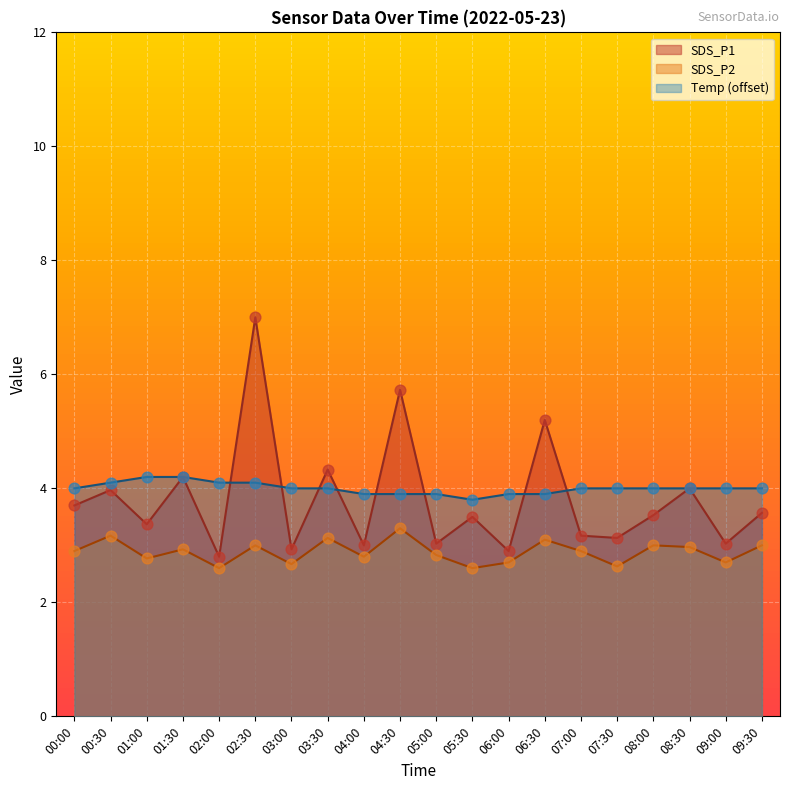

Which series reaches the minimum Y coordinate?

SDS_P2